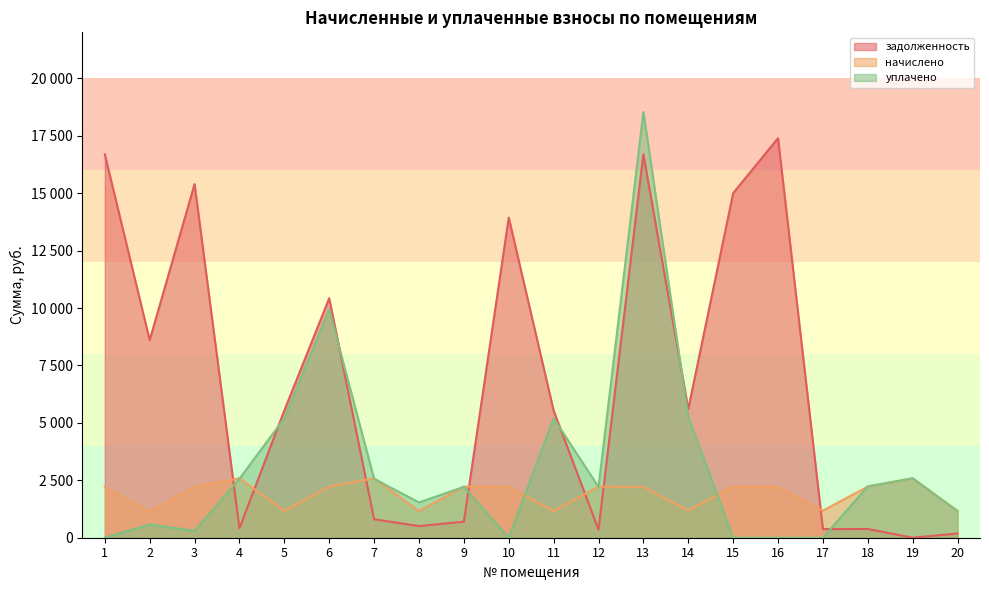

What is the maximum value shown in the chart?

18533.1